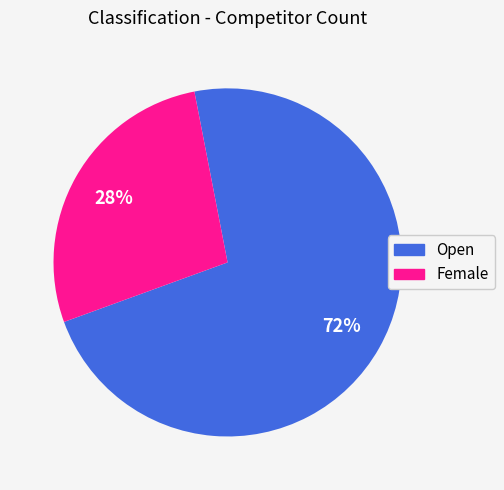

To the nearest percent, what is the average slice percentage?

50%